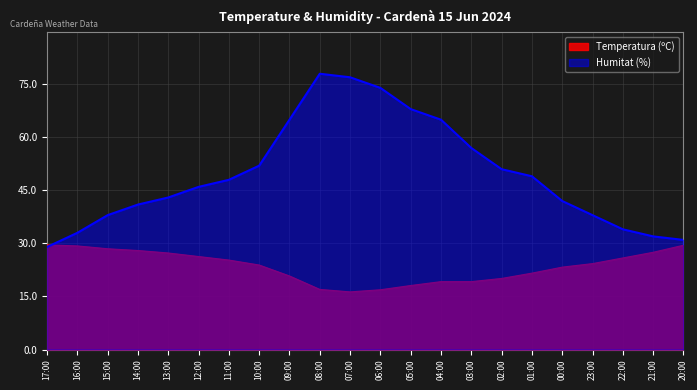

Reading right to left, transcribe all the data shown in this chart.

Temperatura (ºC): 29.5	27.5	25.9	24.3	23.3	21.6	20.1	19.2	19.2	18.1	16.9	16.3	17.0	20.8	23.9	25.3	26.3	27.3	28.0	28.5	29.3	29.6
Humitat (%): 31.0	32.0	34.0	38.0	42.0	49.0	51.0	57.0	65.0	68.0	74.0	77.0	78.0	65.0	52.0	48.0	46.0	43.0	41.0	38.0	33.0	29.0